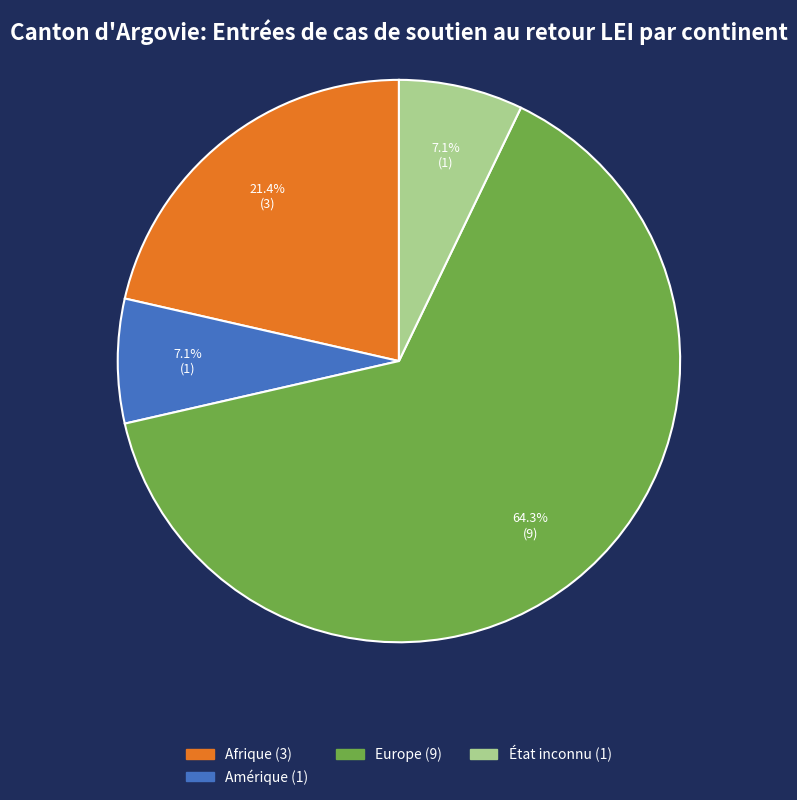

Does any single category account for the majority?

Yes